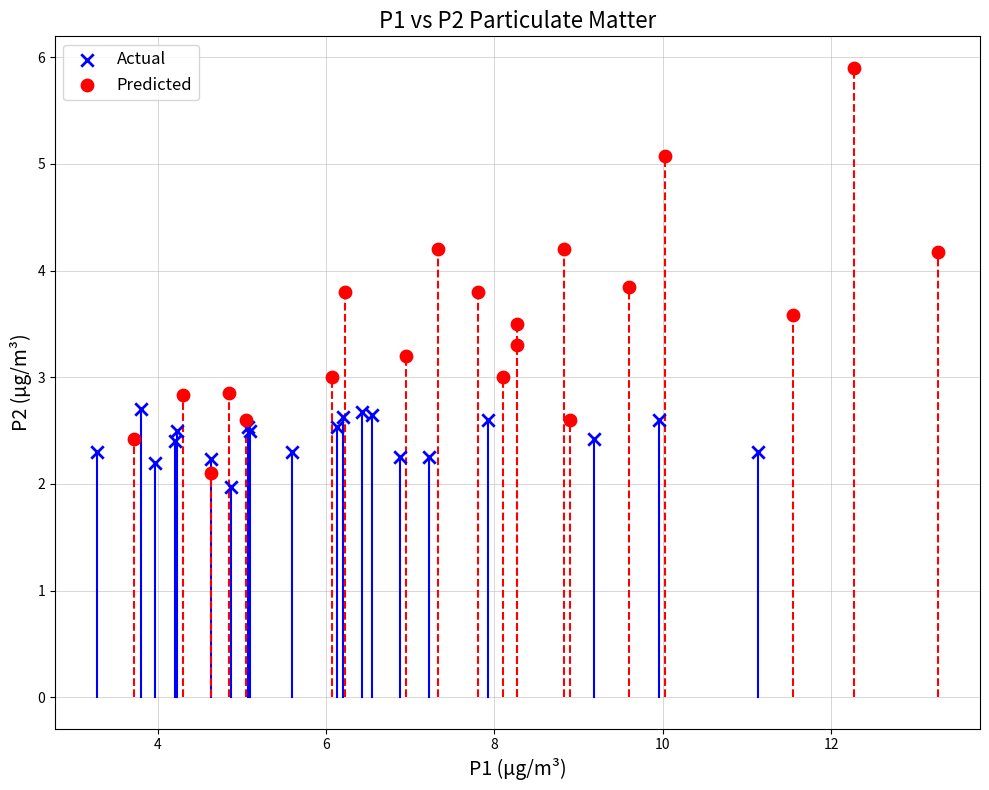

Which series contains the highest Y value?

Predicted